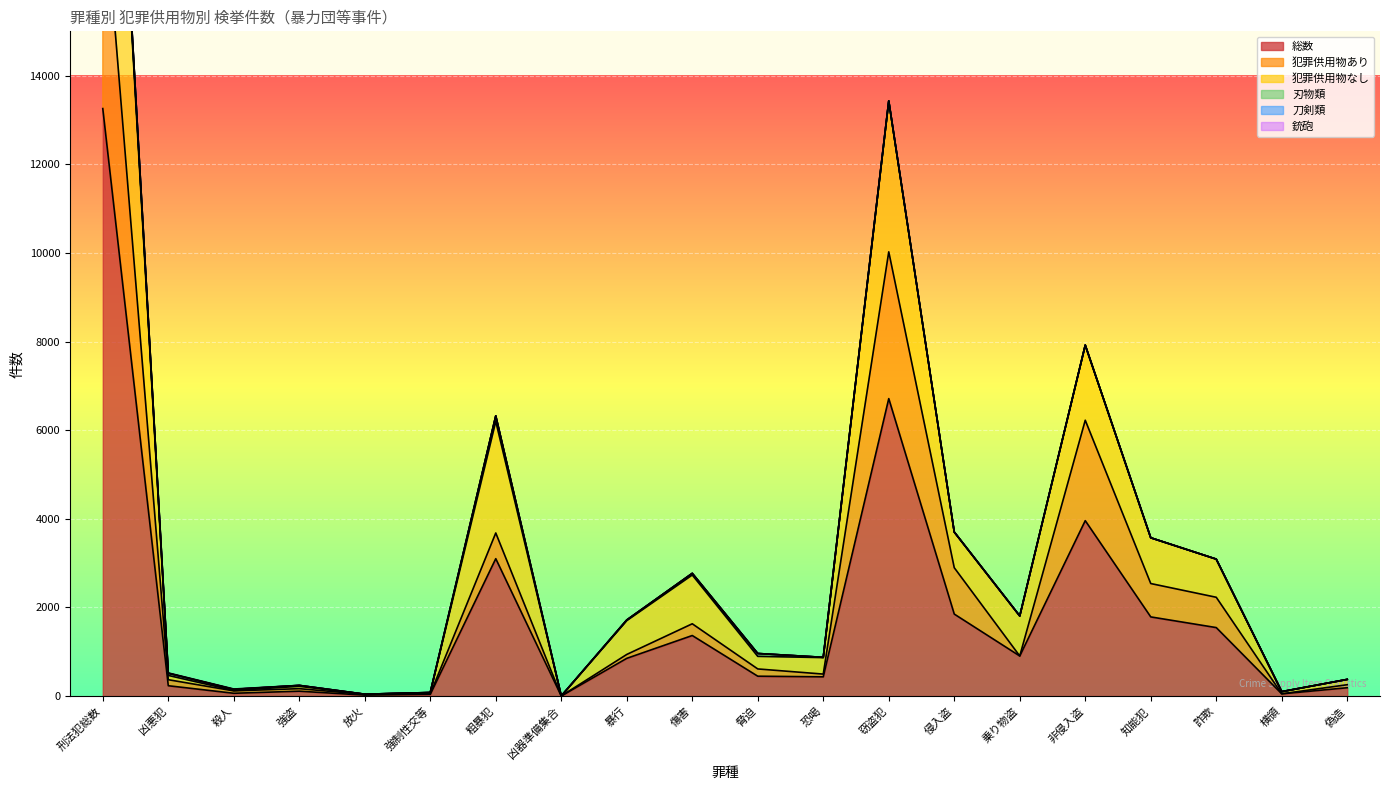

Which category has the lowest value in the 犯罪供用物あり series?

凶器準備集合